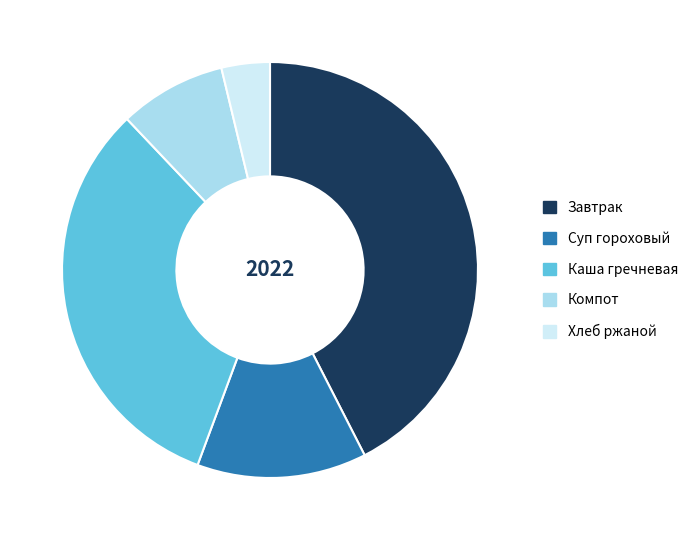

What is the ratio of the value at Каша гречневая to the value at Компот?

3.9